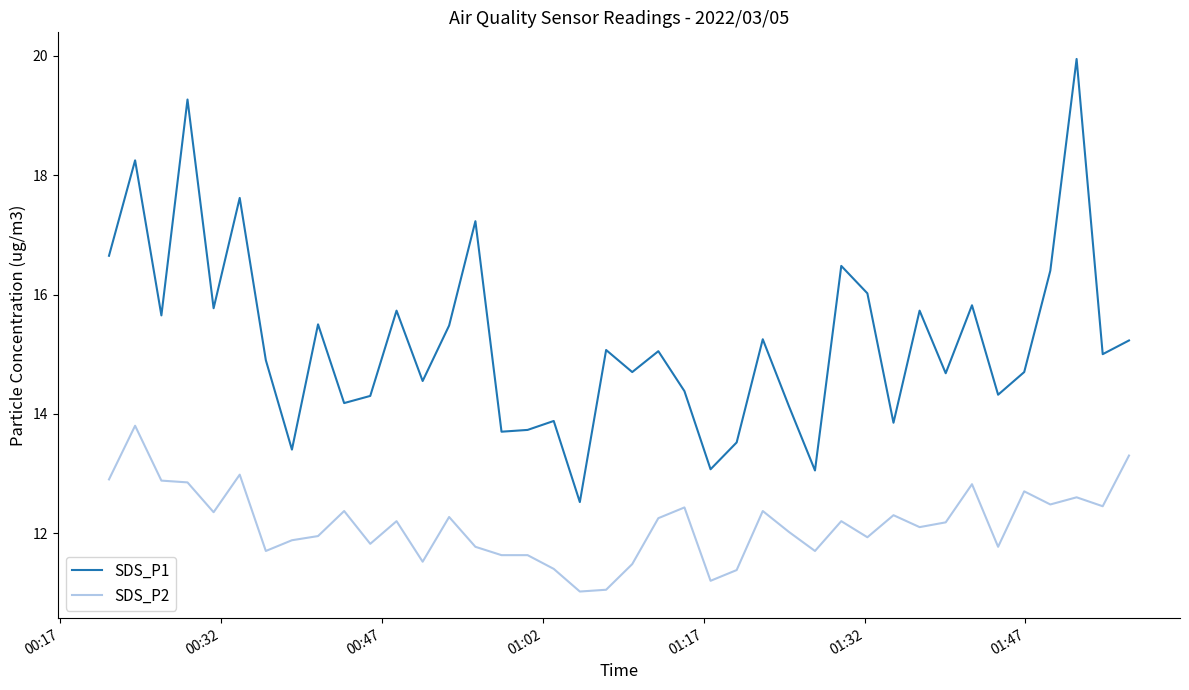

What is the difference between the maximum and minimum values in the SDS_P1 series?

7.4